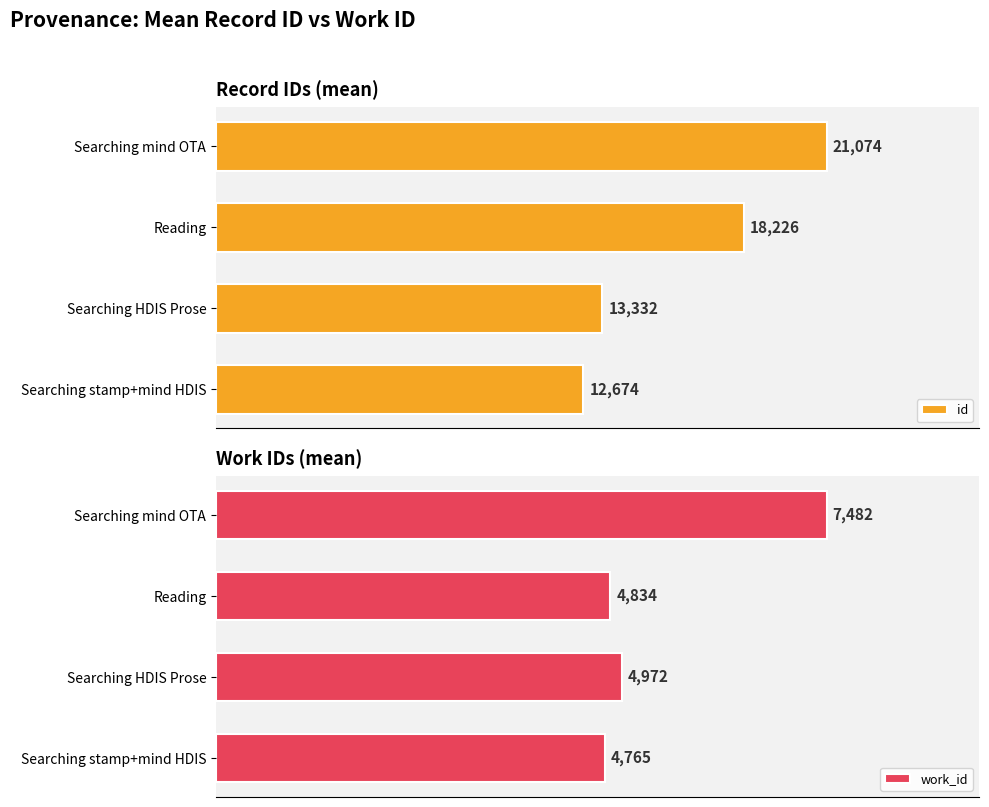

What is the sum of all id values?

65306